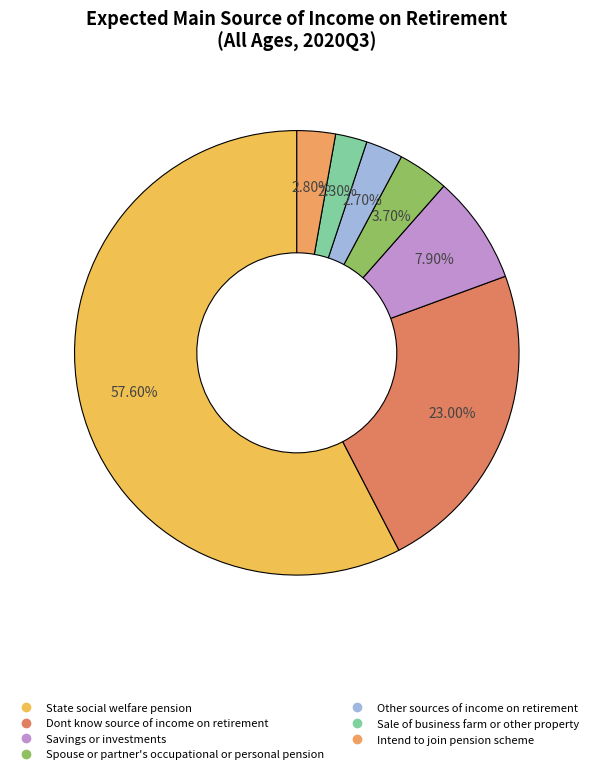

True or false: Other sources of income on retirement accounts for 1% of the total.

False